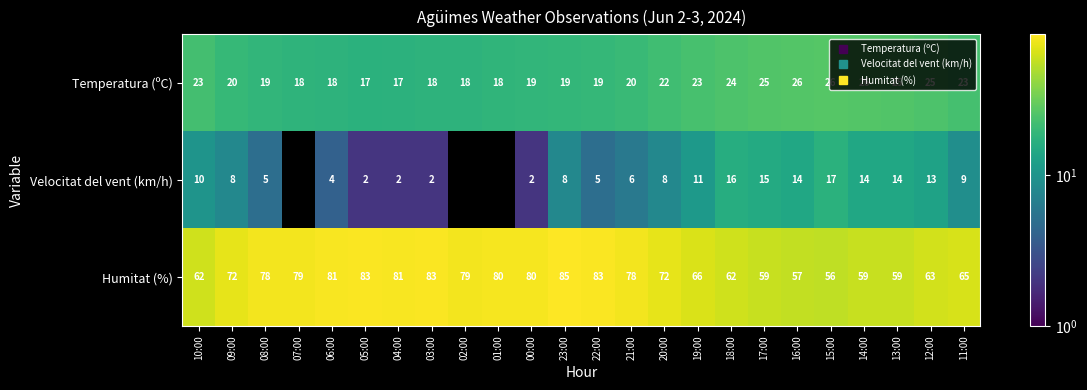

At which label does Velocitat del vent (km/h) first exceed 8?

10:00